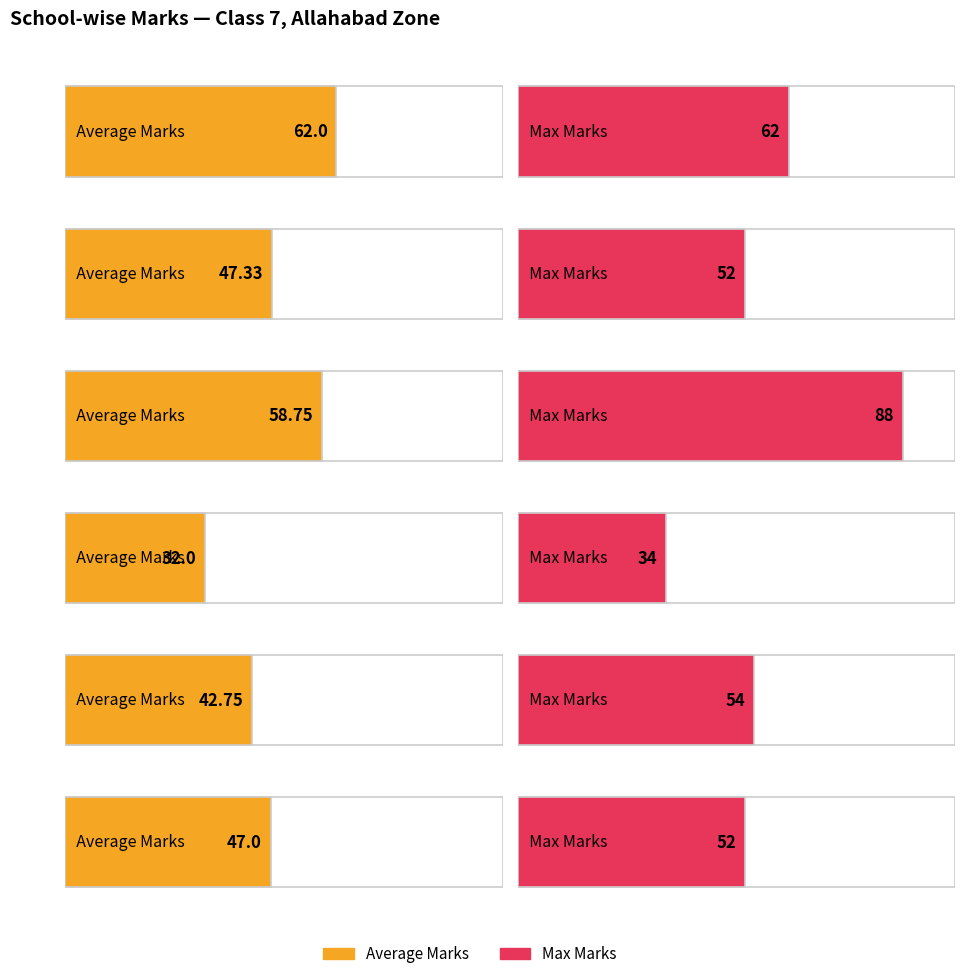

How many groups of bars are there?

6